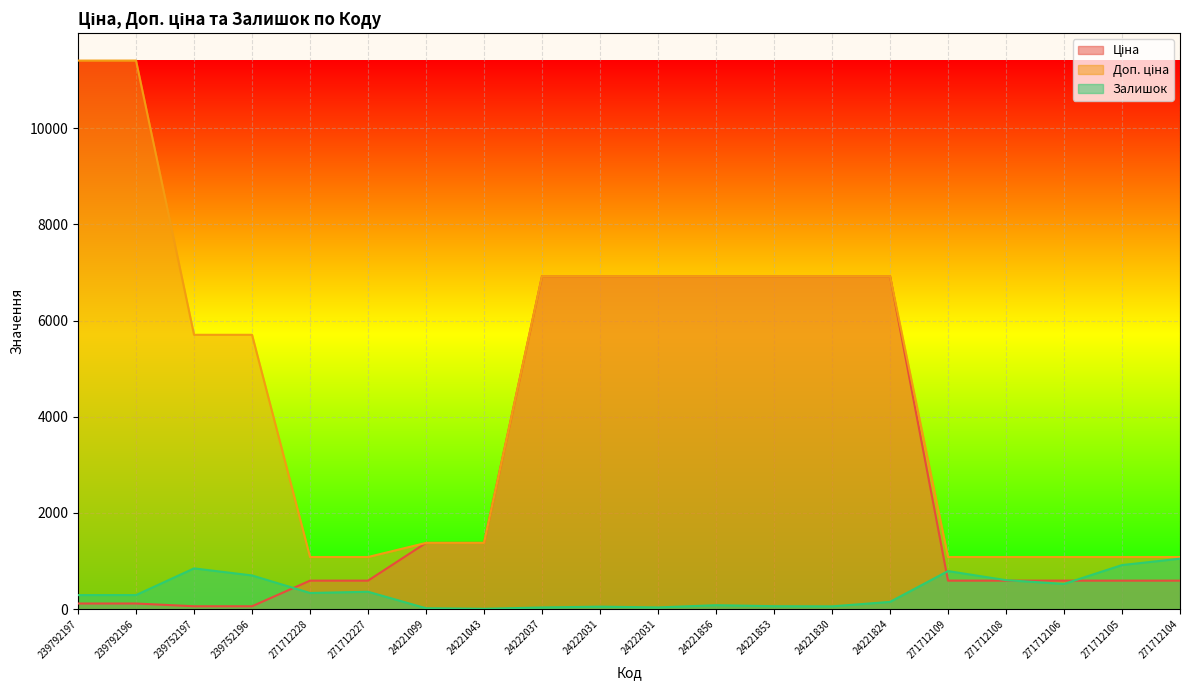

At which category does Залишок reach its first local peak?

239752197